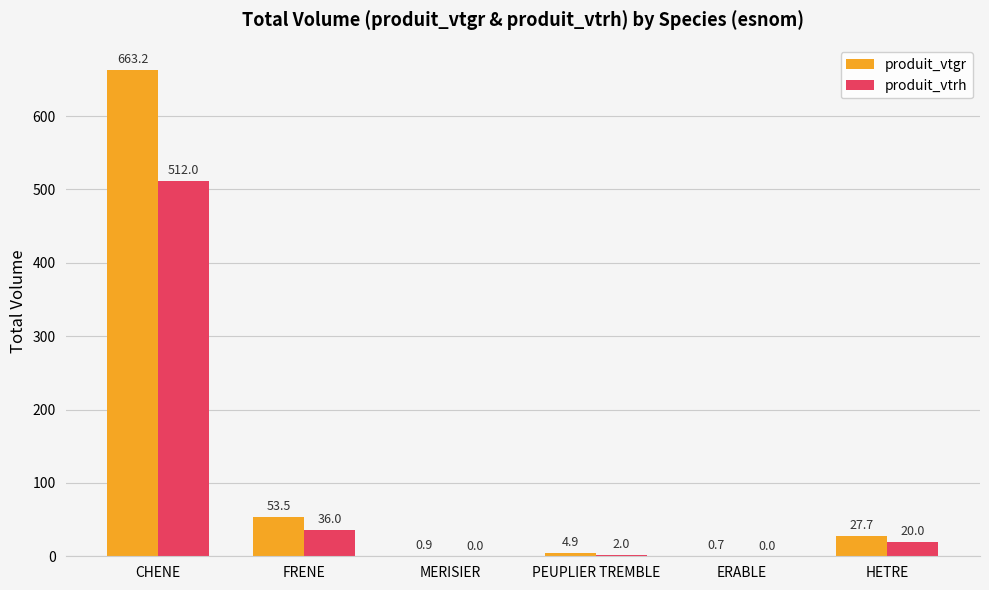

How many series are shown in this chart?

2